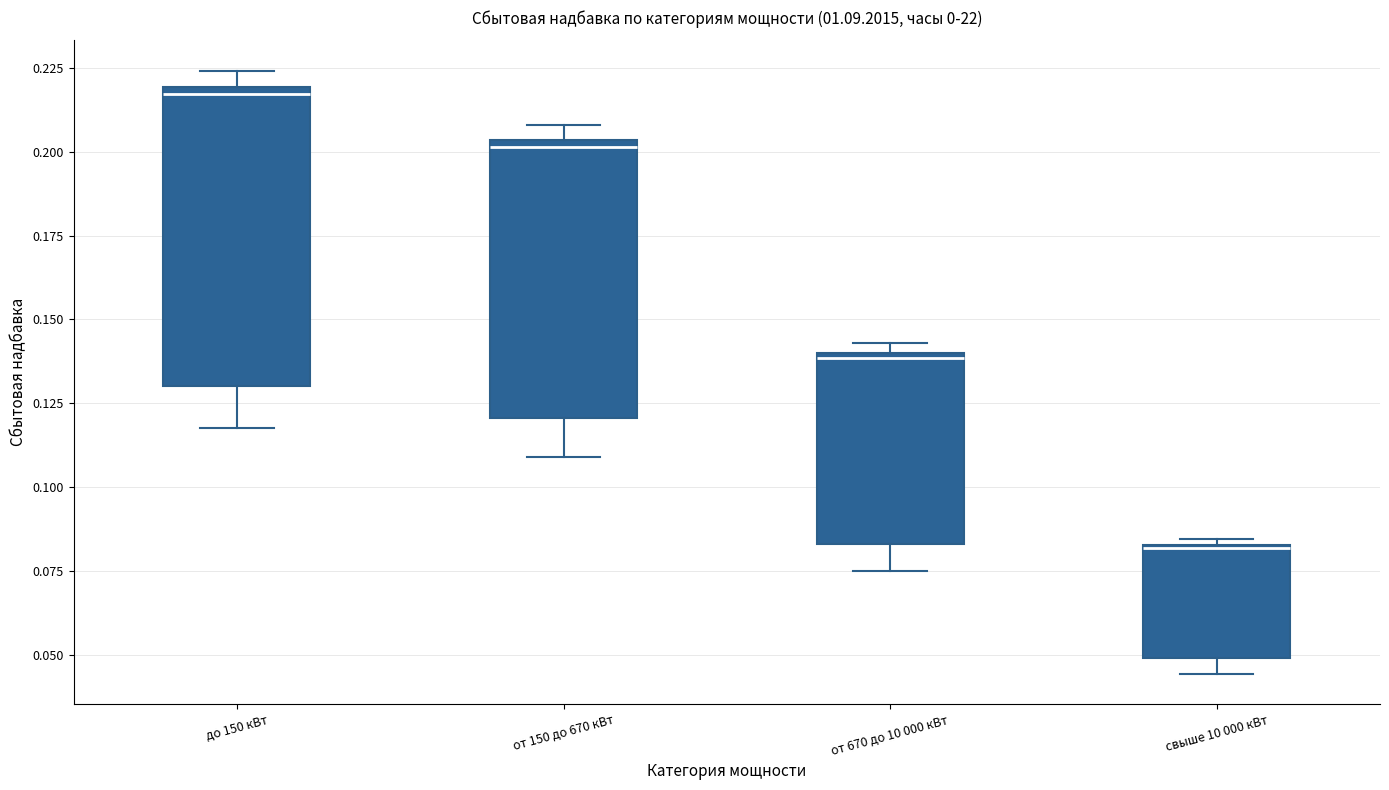

Comparing the boxes themselves (not the whiskers), which one is the tallest?

до 150 кВт